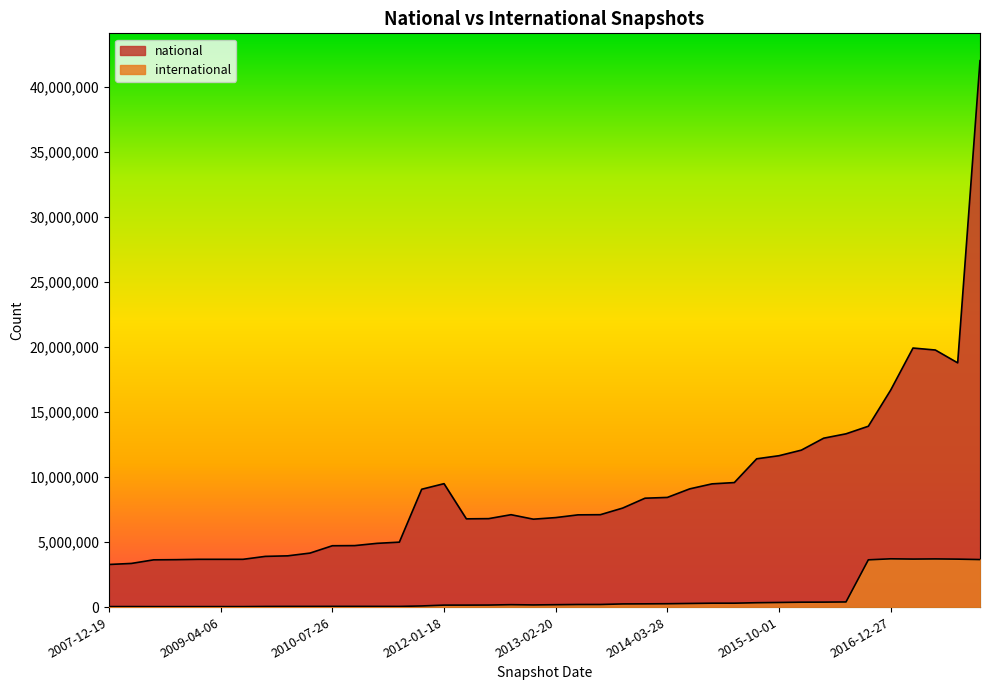

Does the chart display data point markers on the line(s)?

No